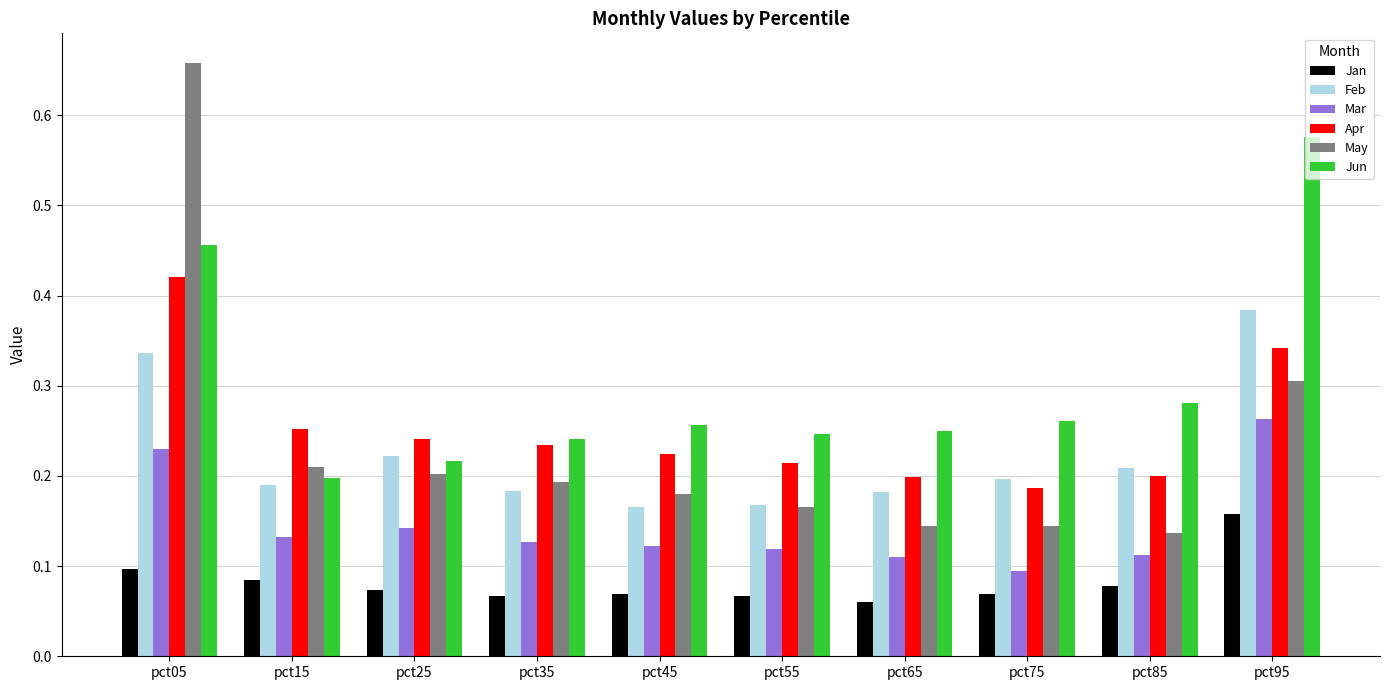

At which category is the sum across all series the highest?

pct05